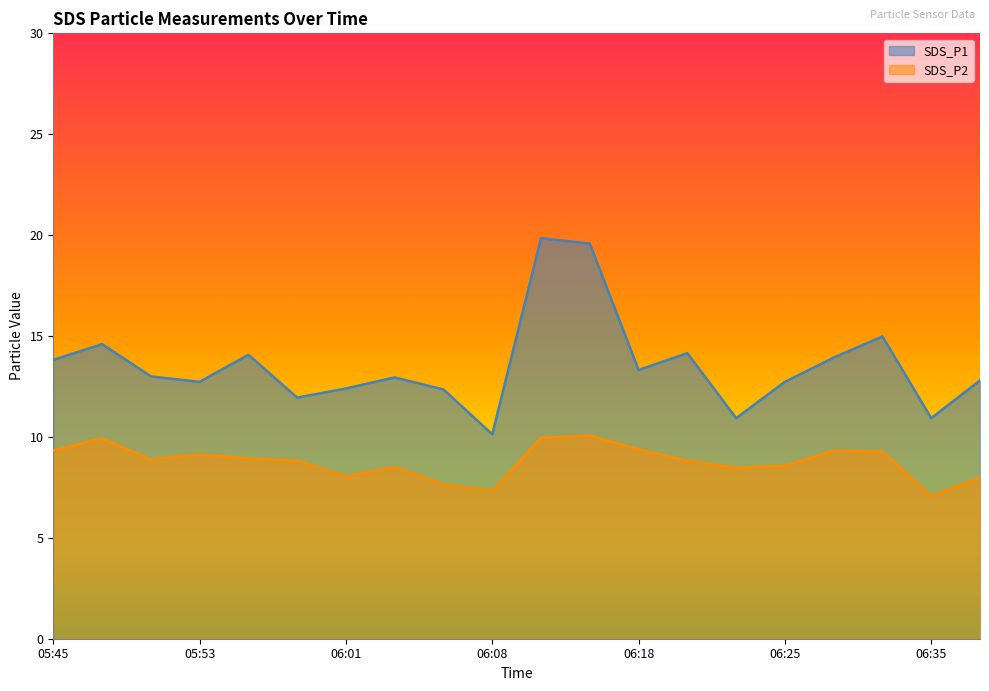

Reading left to right, what are all the values shown in this chart?

SDS_P1: 13.8	14.6	13.0	12.7	14.1	11.9	12.4	12.9	12.3	10.1	19.9	19.6	13.3	14.2	10.9	12.7	13.9	15.0	10.9	12.8
SDS_P2: 9.3	9.9	8.9	9.1	8.9	8.8	8.1	8.5	7.7	7.3	9.9	10.1	9.4	8.8	8.5	8.6	9.3	9.3	7.1	8.0